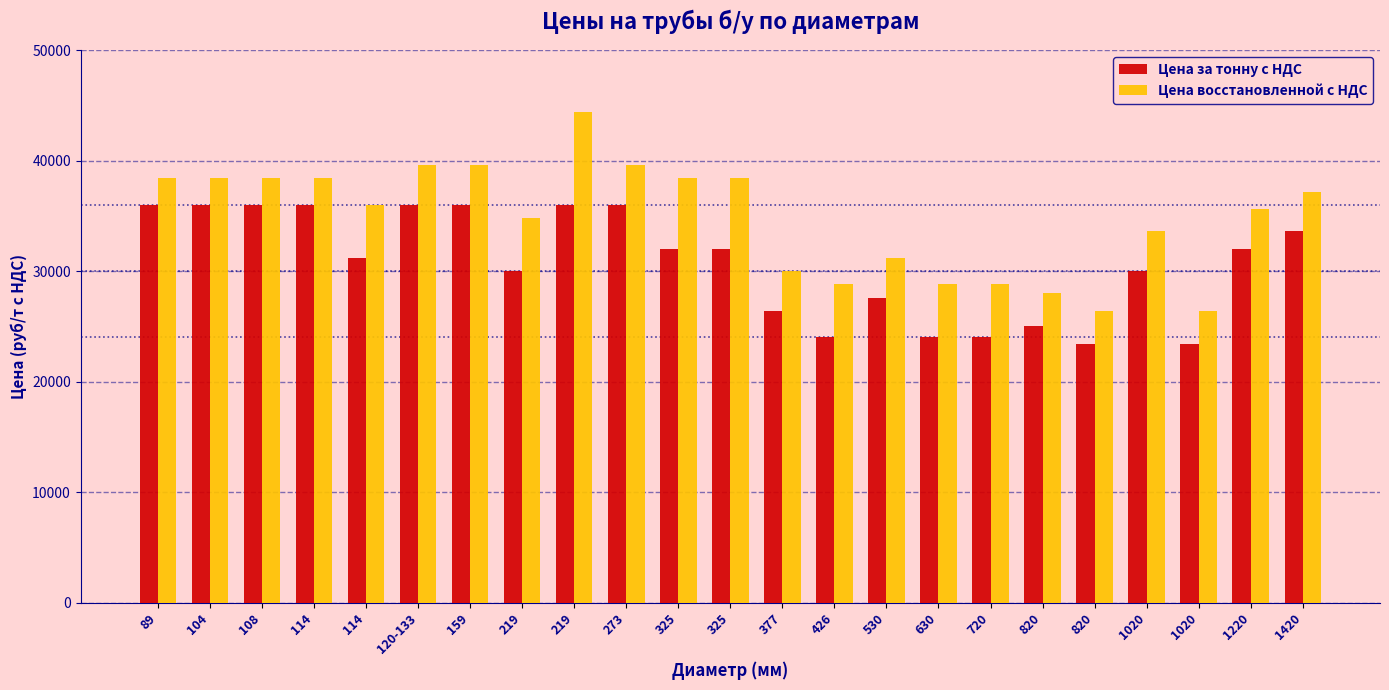

Is the value of Цена за тонну с НДС at 104 greater than the value of Цена восстановленной с НДС at 377?

Yes